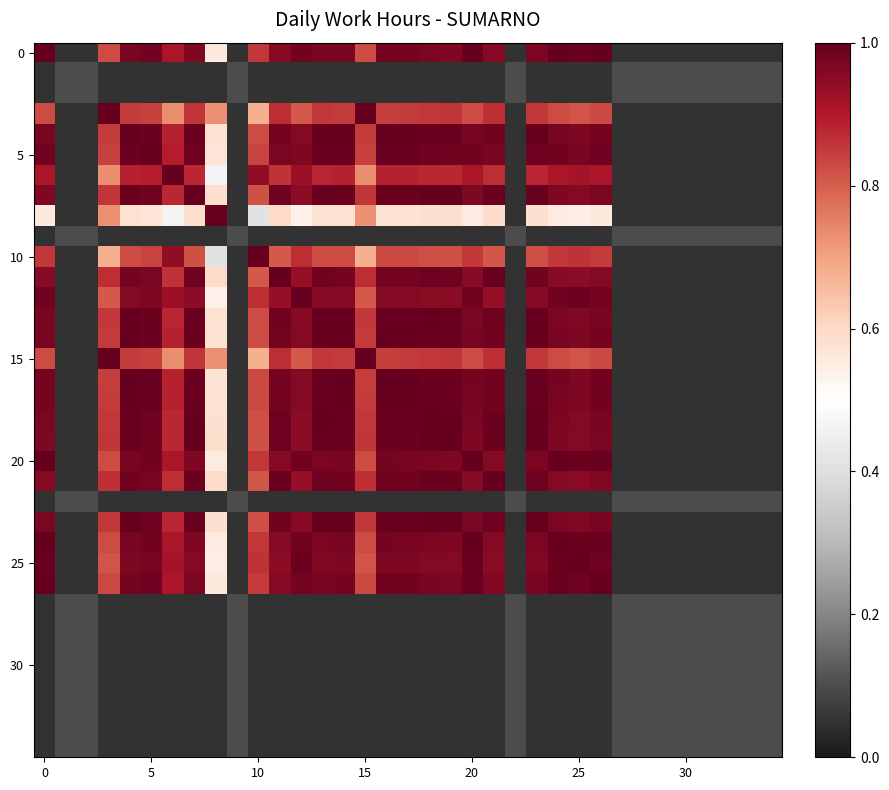

How many series are shown in this chart?

35